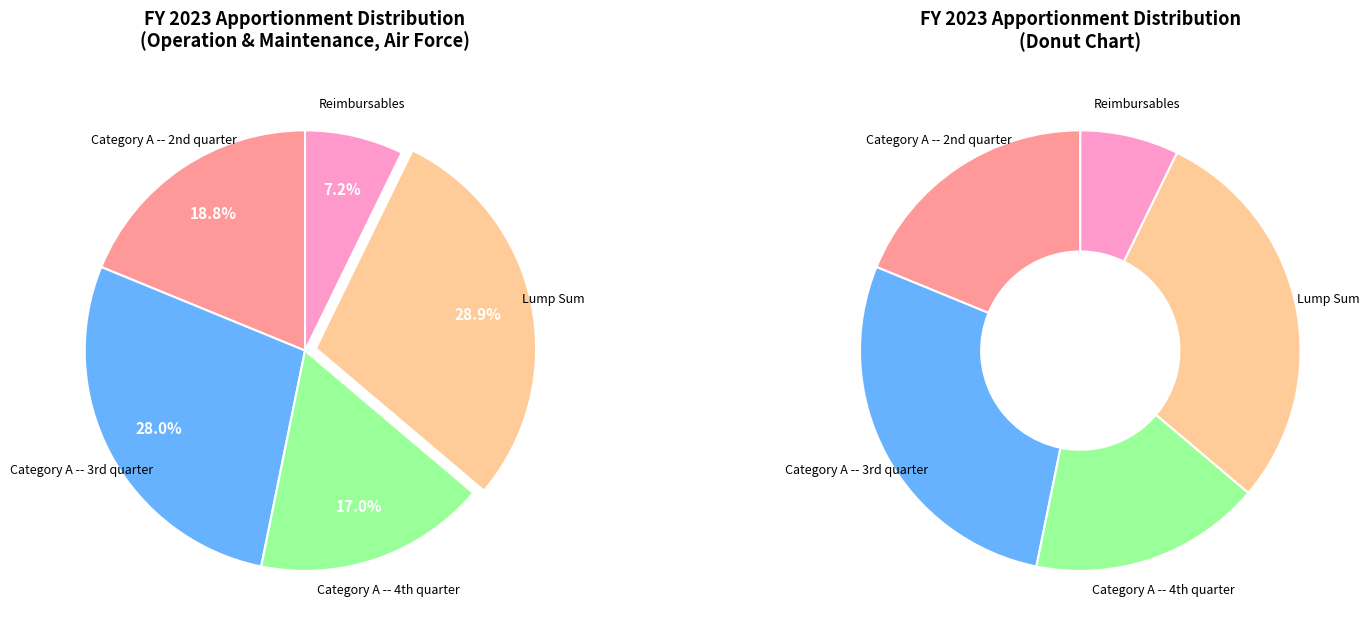

Count the number of slices in the pie.

5